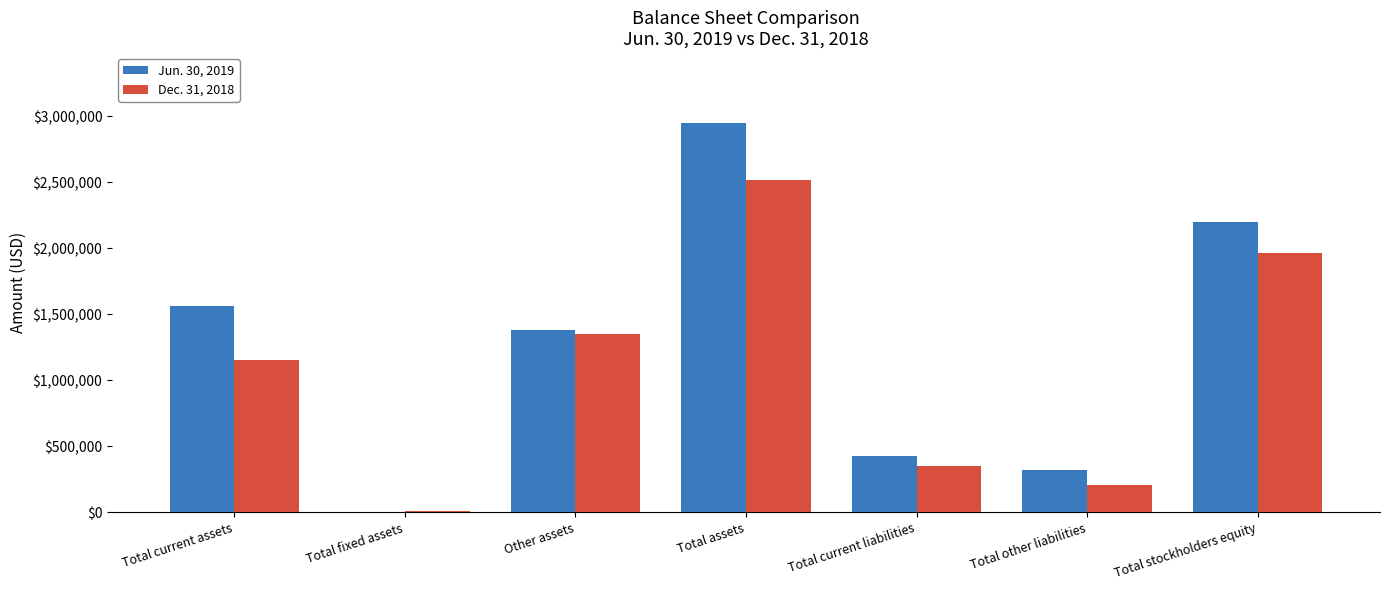

Reading left to right, transcribe all the data shown in this chart.

Jun. 30, 2019: 1562400	5200	1380000	2947600	429600	317000	2201000
Dec. 31, 2018: 1156900	7500	1352200	2516600	346400	203500	1966700